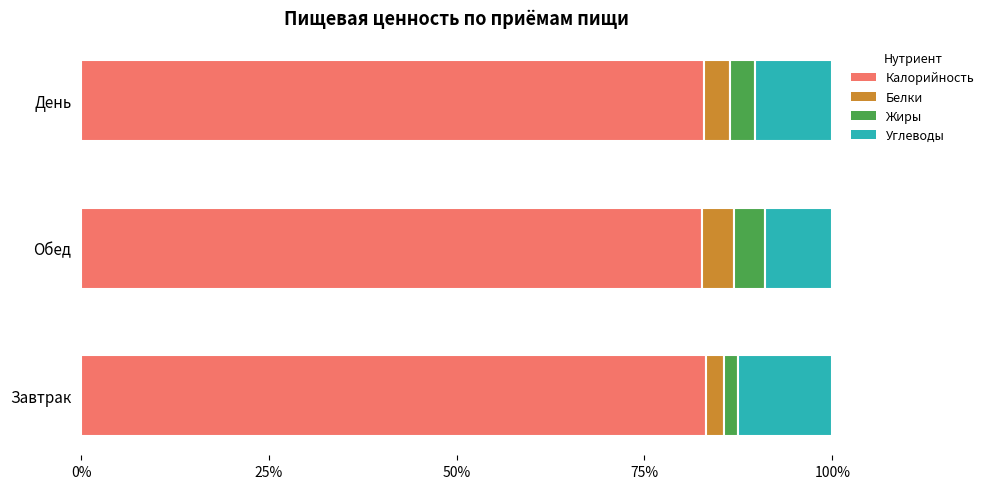

The value of Калорийность at Завтрак is 83.2. True or false?

True